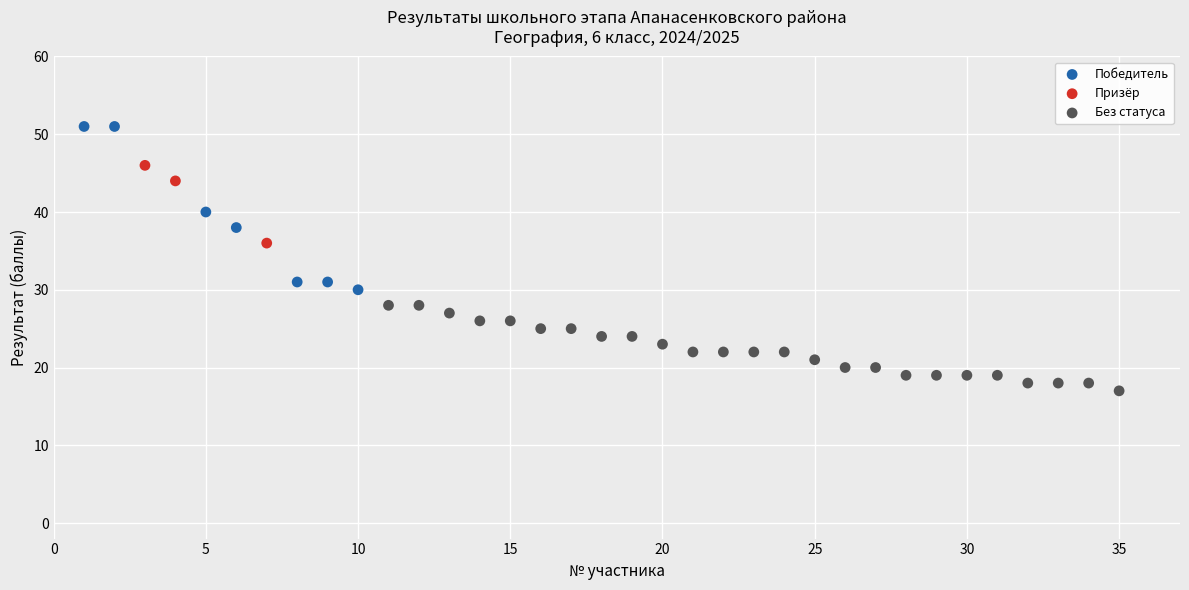

What are all the series names shown in the legend?

Победитель, Призёр, Без статуса